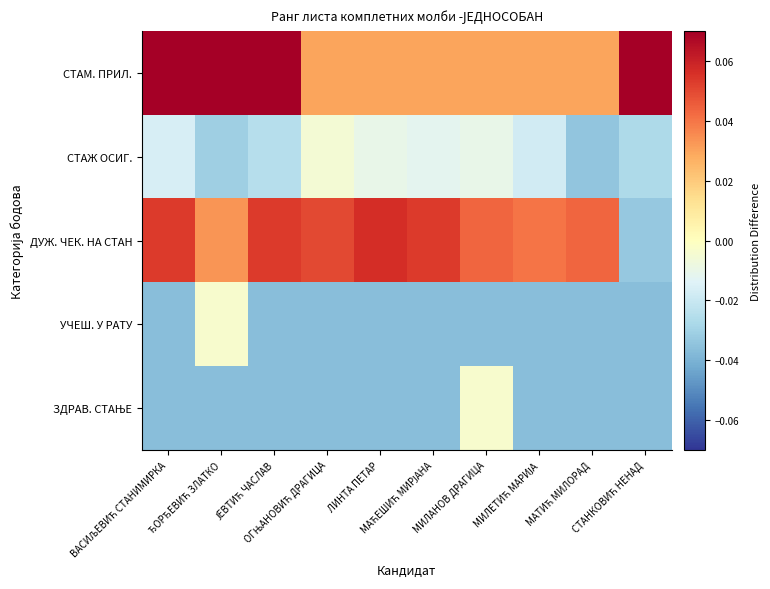

Rank the series at МАЋЕШИЋ МИРЈАНА from lowest to highest value.

УЧЕШ. У РАТУ, ЗДРАВ. СТАЊЕ, СТАЖ ОСИГ., СТАМ. ПРИЛ., ДУЖ. ЧЕК. НА СТАН